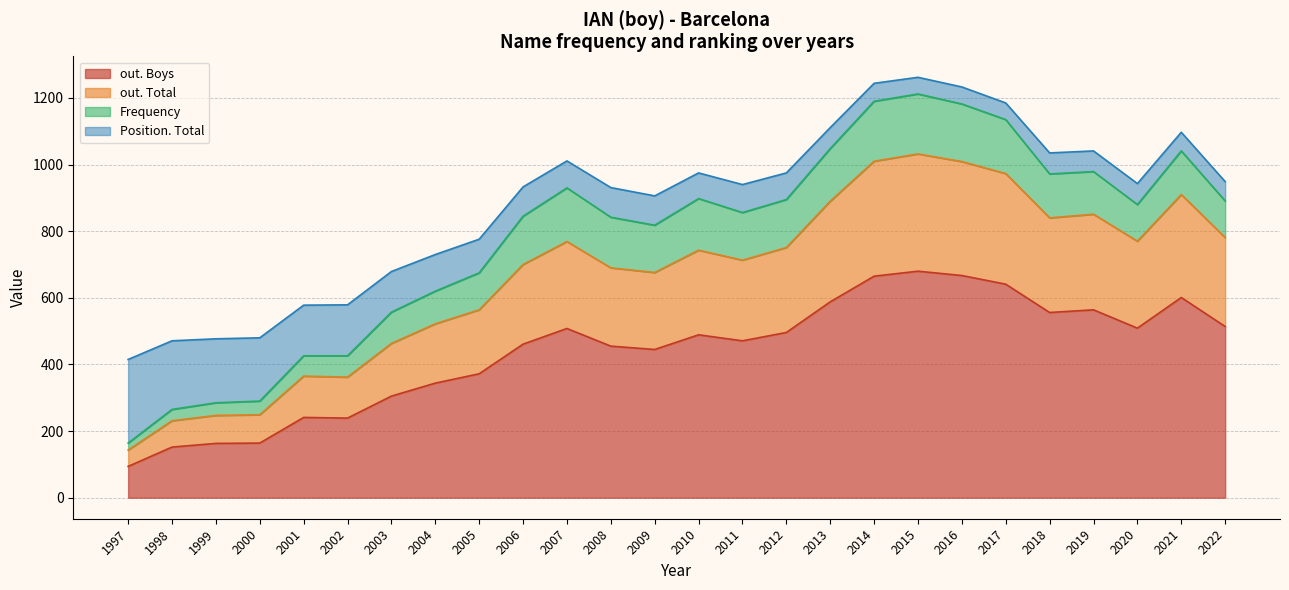

The Position. Total series shows 28 at 2013. True or false?

False